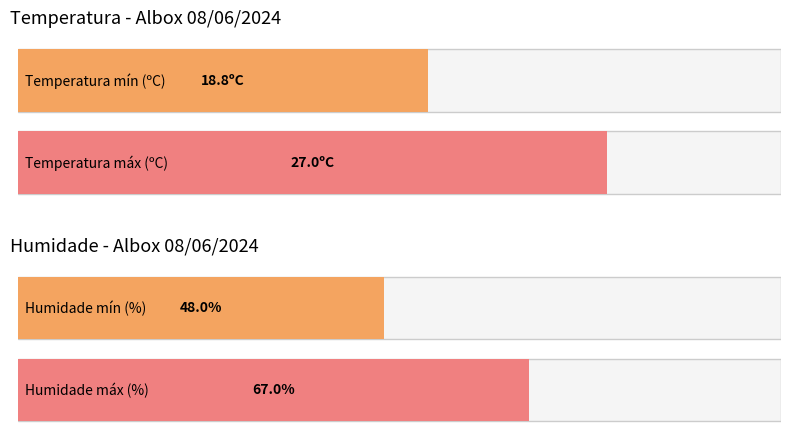

What are all the series names shown in the legend?

Temperatura (ºC), Humidade (%)